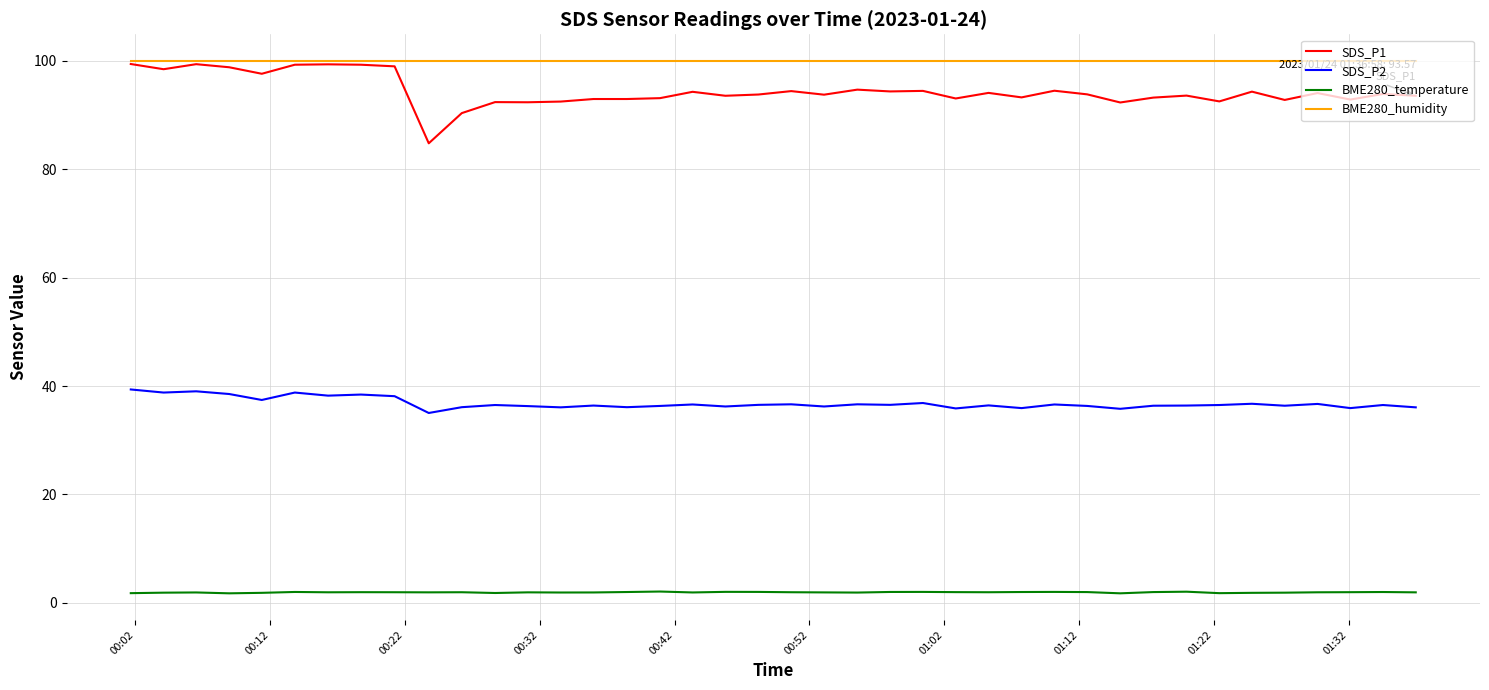

True or false: SDS_P2 and BME280_humidity cross at least once.

False